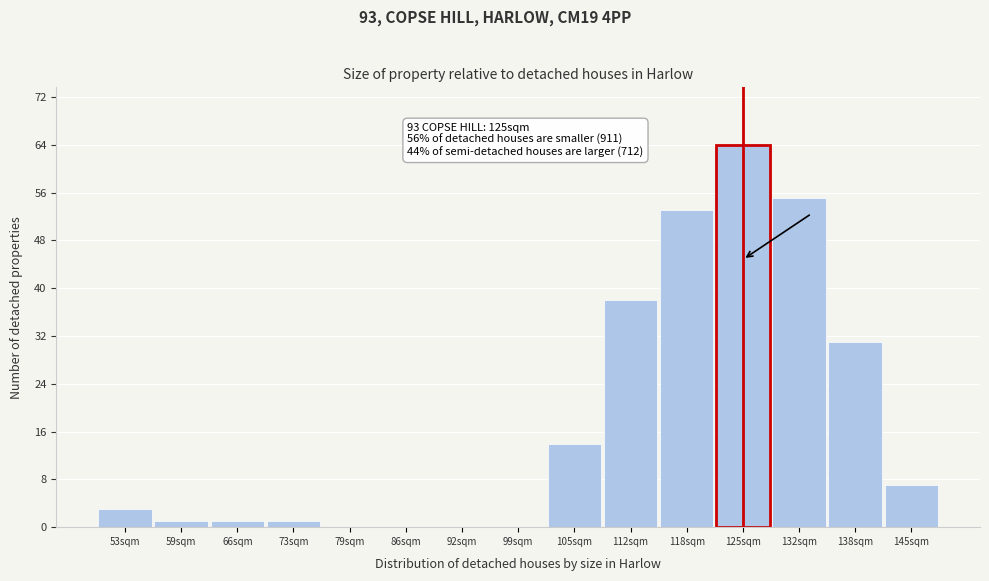

Which range on the x-axis has the tallest bar?

122 to 128